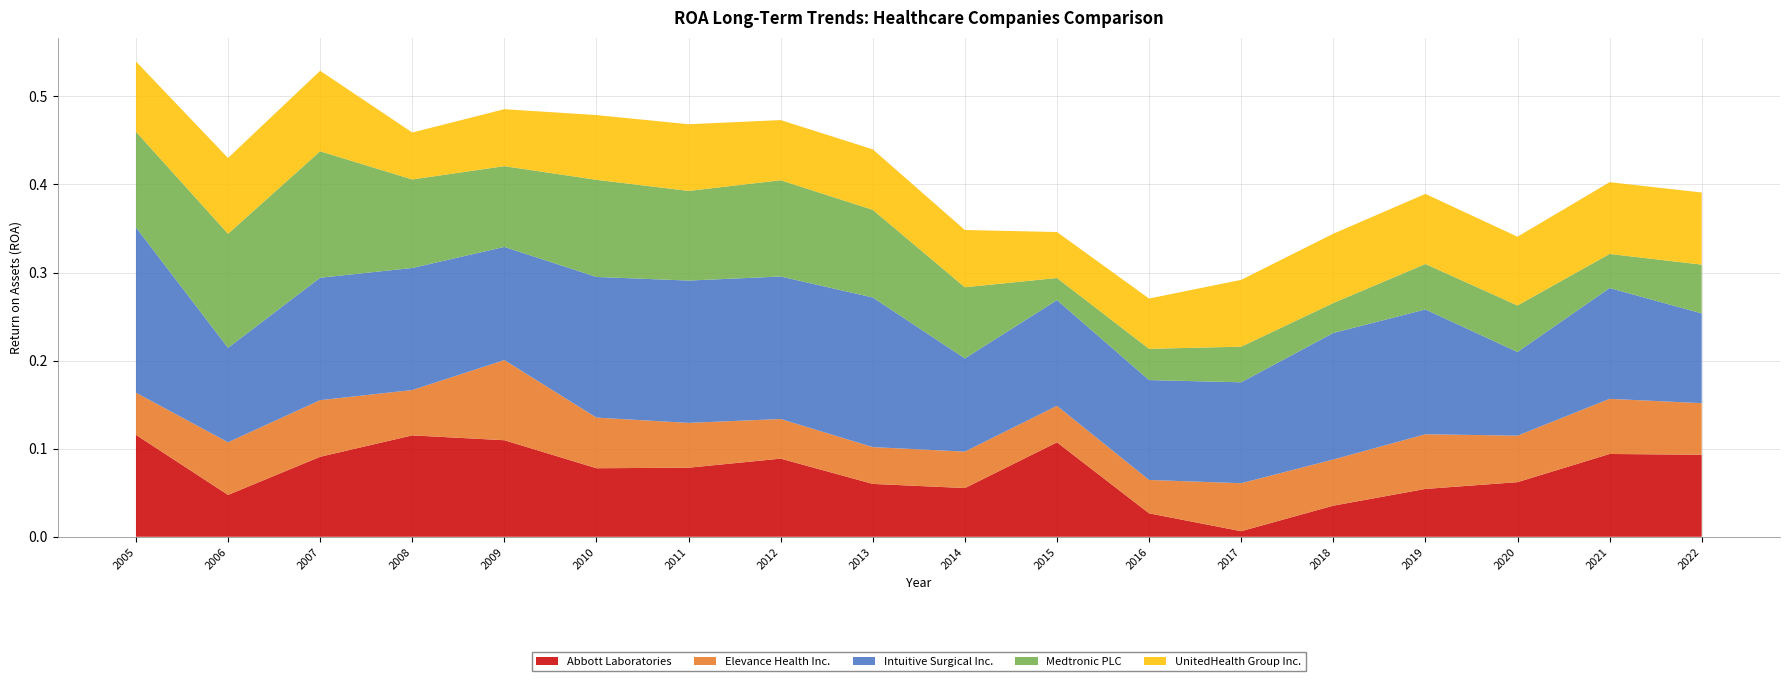

Reading left to right, extract all data points from this chart.

Abbott Laboratories: 2005=0.1	2006=0.0	2007=0.1	2008=0.1	2009=0.1	2010=0.1	2011=0.1	2012=0.1	2013=0.1	2014=0.1	2015=0.1	2016=0.0	2017=0.0	2018=0.0	2019=0.1	2020=0.1	2021=0.1	2022=0.1
Elevance Health Inc.: 2005=0.0	2006=0.1	2007=0.1	2008=0.1	2009=0.1	2010=0.1	2011=0.1	2012=0.0	2013=0.0	2014=0.0	2015=0.0	2016=0.0	2017=0.1	2018=0.1	2019=0.1	2020=0.1	2021=0.1	2022=0.1
Intuitive Surgical Inc.: 2005=0.2	2006=0.1	2007=0.1	2008=0.1	2009=0.1	2010=0.2	2011=0.2	2012=0.2	2013=0.2	2014=0.1	2015=0.1	2016=0.1	2017=0.1	2018=0.1	2019=0.1	2020=0.1	2021=0.1	2022=0.1
Medtronic PLC: 2005=0.1	2006=0.1	2007=0.1	2008=0.1	2009=0.1	2010=0.1	2011=0.1	2012=0.1	2013=0.1	2014=0.1	2015=0.0	2016=0.0	2017=0.0	2018=0.0	2019=0.1	2020=0.1	2021=0.0	2022=0.1
UnitedHealth Group Inc.: 2005=0.1	2006=0.1	2007=0.1	2008=0.1	2009=0.1	2010=0.1	2011=0.1	2012=0.1	2013=0.1	2014=0.1	2015=0.1	2016=0.1	2017=0.1	2018=0.1	2019=0.1	2020=0.1	2021=0.1	2022=0.1